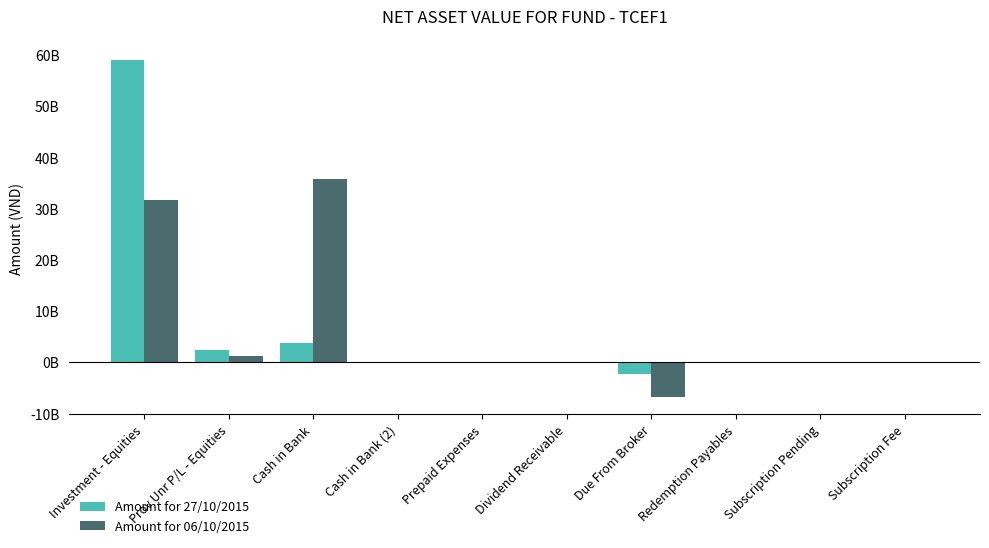

What are all the series names shown in the legend?

Amount for 27/10/2015, Amount for 06/10/2015